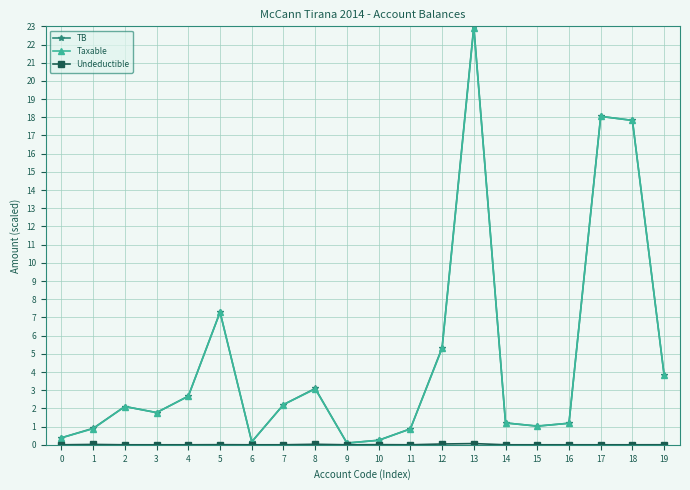

At which category is the sum across all series the highest?

13